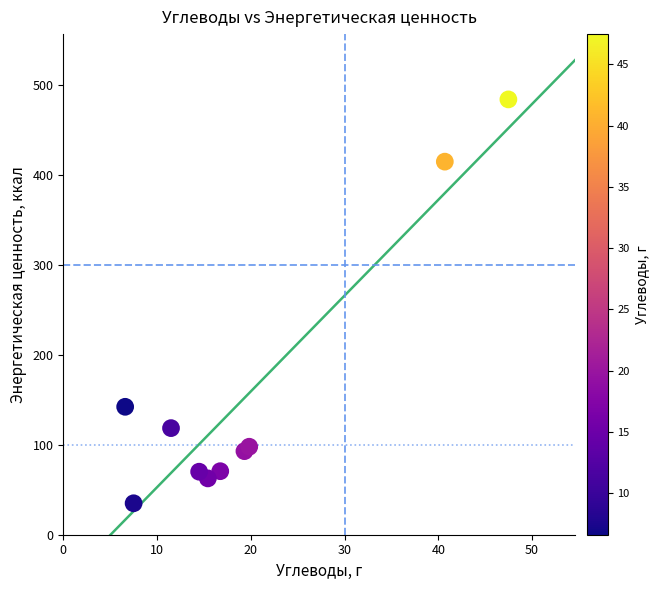

What Y value in the scatter plot is closest to 259?

142.4